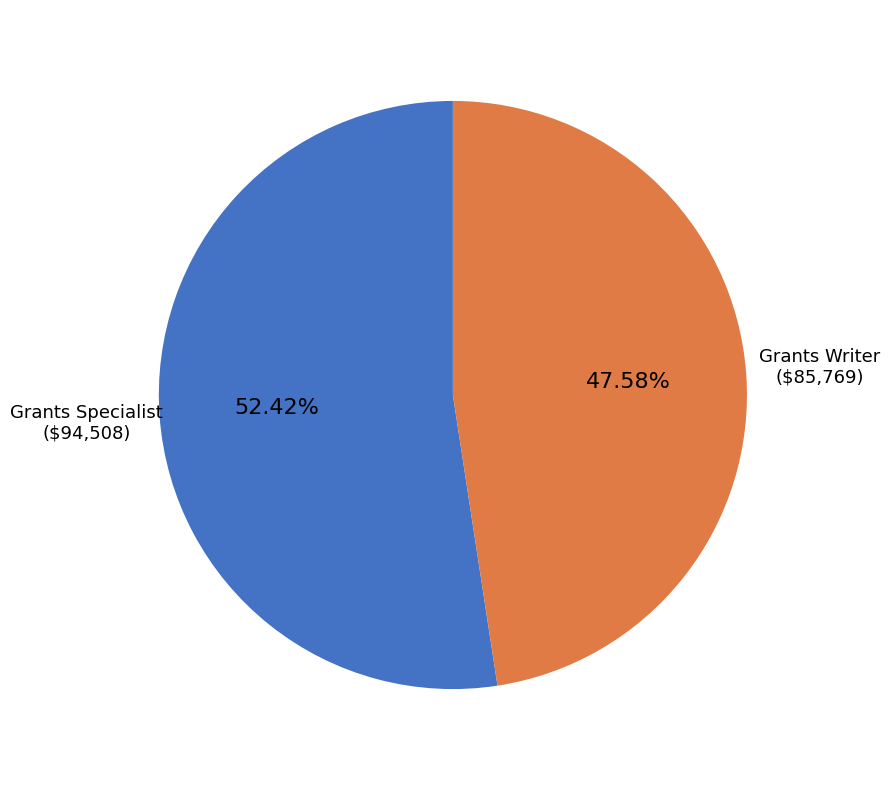

Which slice represents more than half of the pie?

Grants Specialist